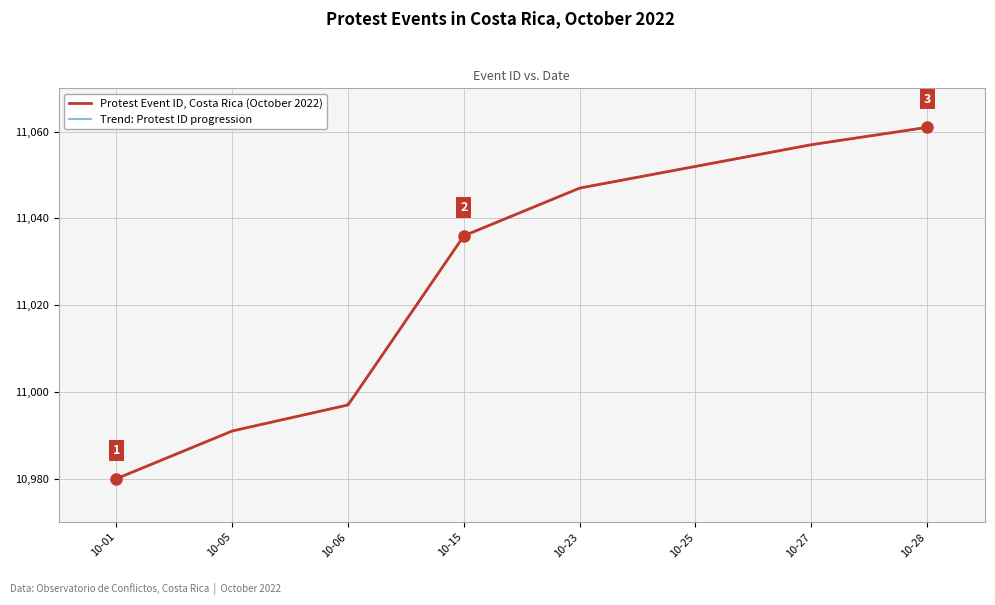

Which category has the highest value in the Protest Event ID, Costa Rica (October 2022) series?

10-28